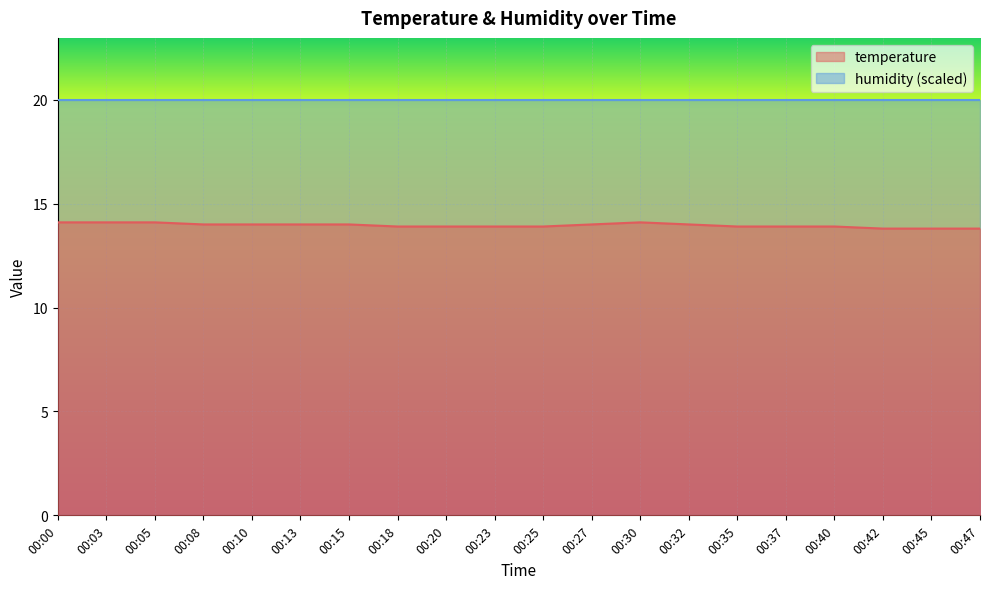

What is the approximate value at 00:45?

13.8